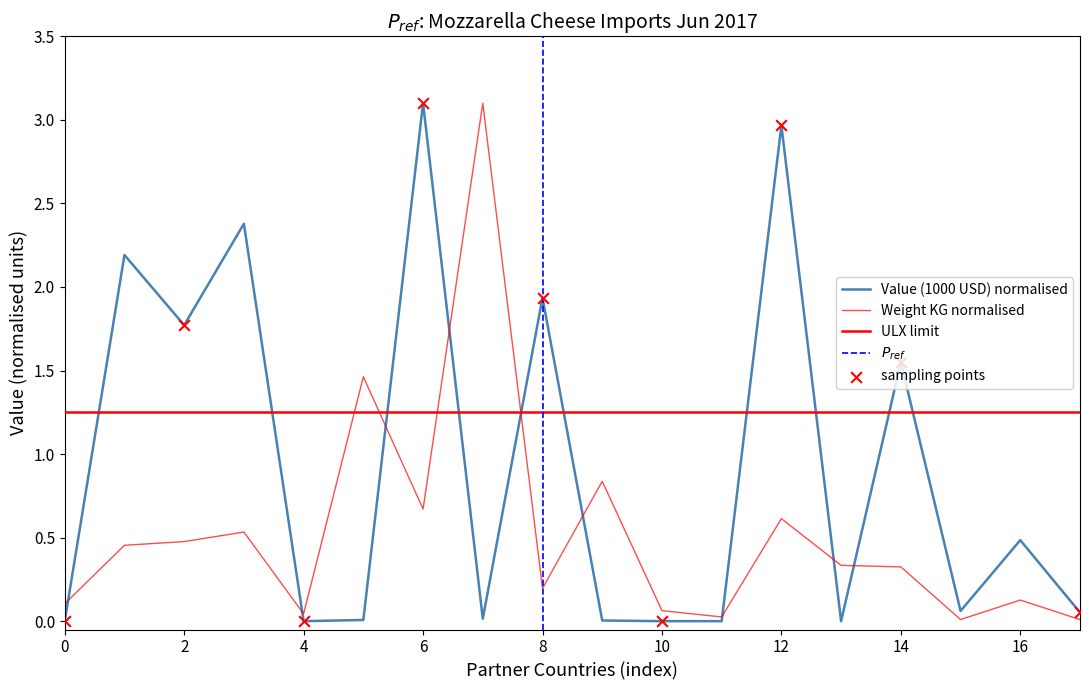

Which series reaches the maximum Y coordinate?

Value (1000 USD)